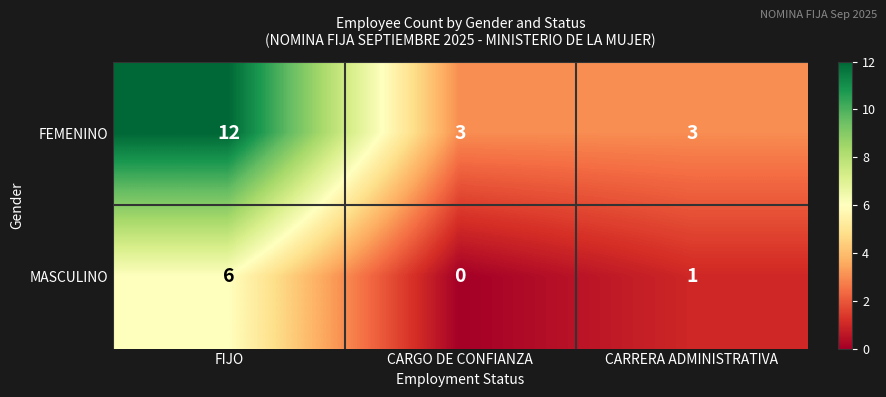

The MASCULINO series shows 6 at FIJO. True or false?

True